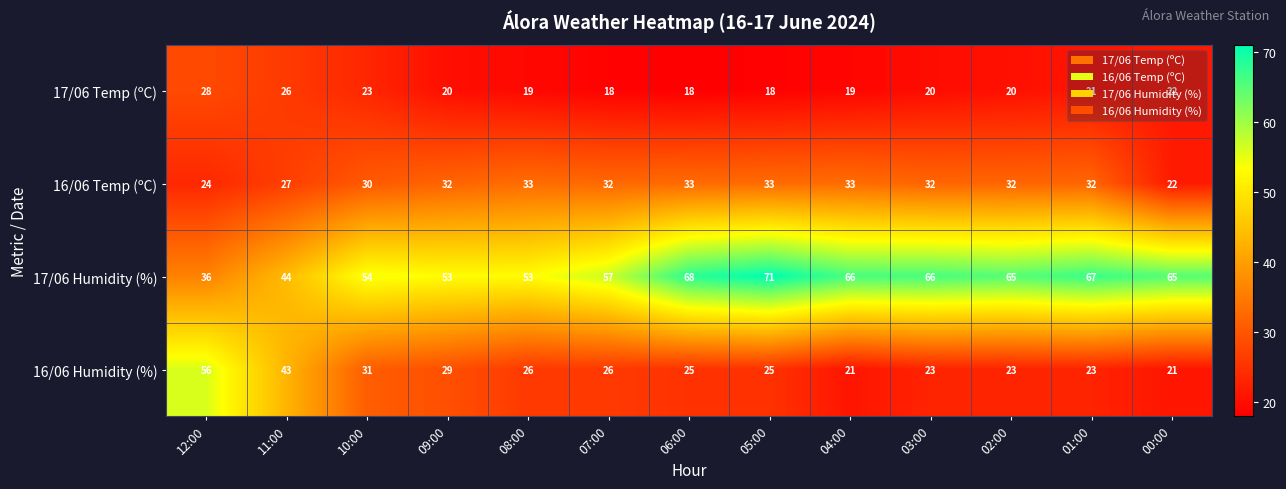

Between 10:00 and 09:00, which series saw the biggest shift?

17/06 Temp (ºC)